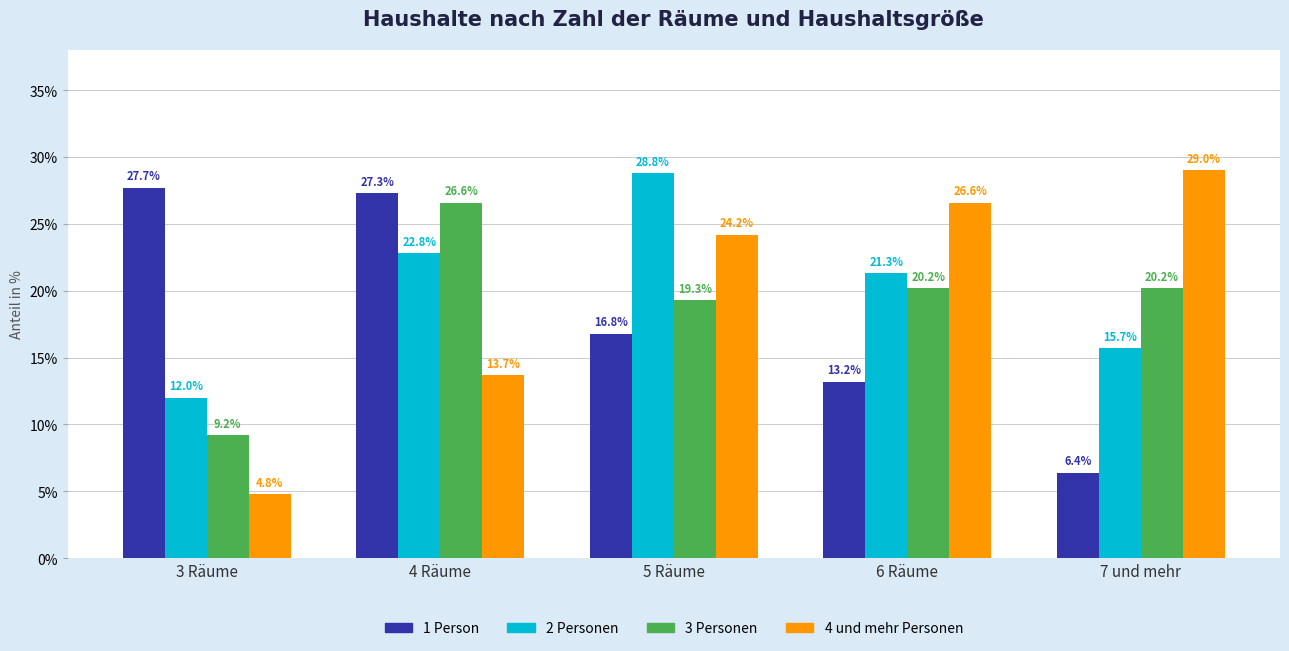

Which series has the largest total across all categories?

2 Personen